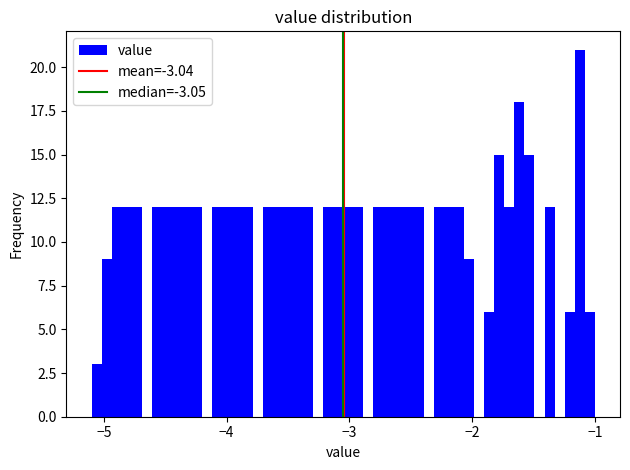

Around what value on the x-axis is the tallest bar? Give the approximate position of its centre, as read against the axis.

-1.1